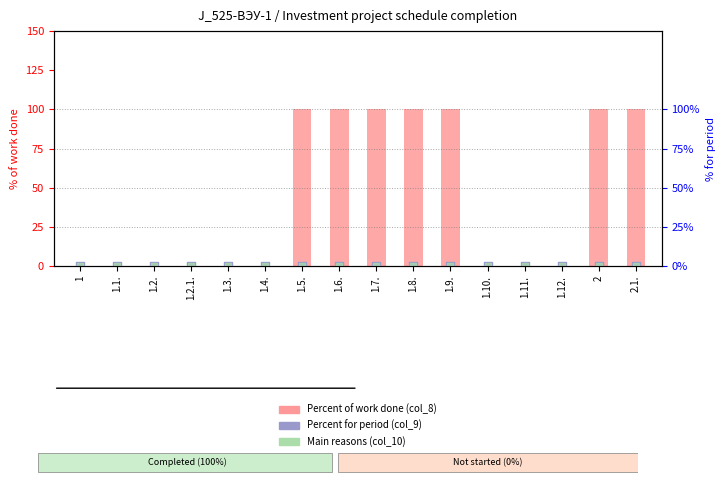

At which category is the sum across all series the highest?

1.5.